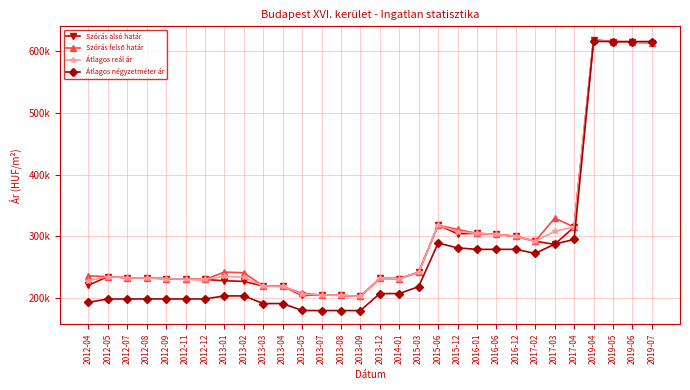

List the series in order of their peak value, lowest first.

Átlagos négyzetméter ár, Szórás alsó határ, Szórás felső határ, Átlagos reál ár